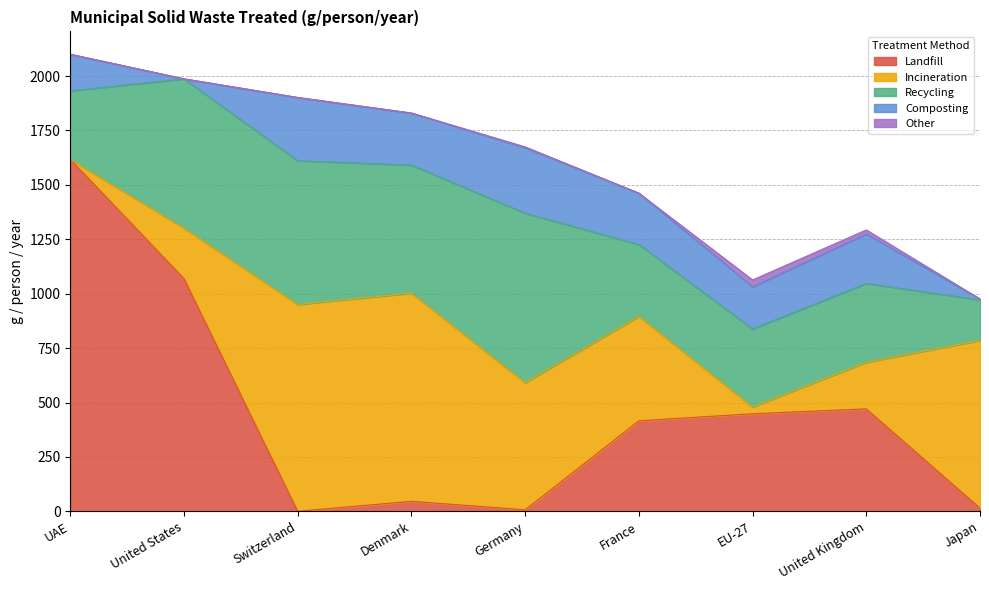

What is the sum of all Composting values?

1657.8